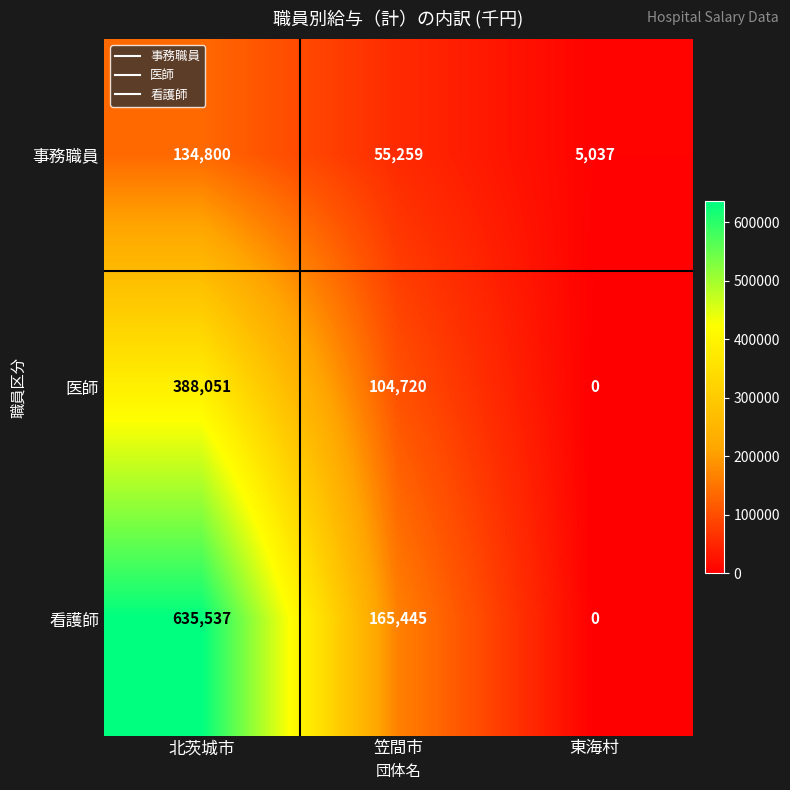

True or false: 医師 has a value of 0 at 東海村.

True